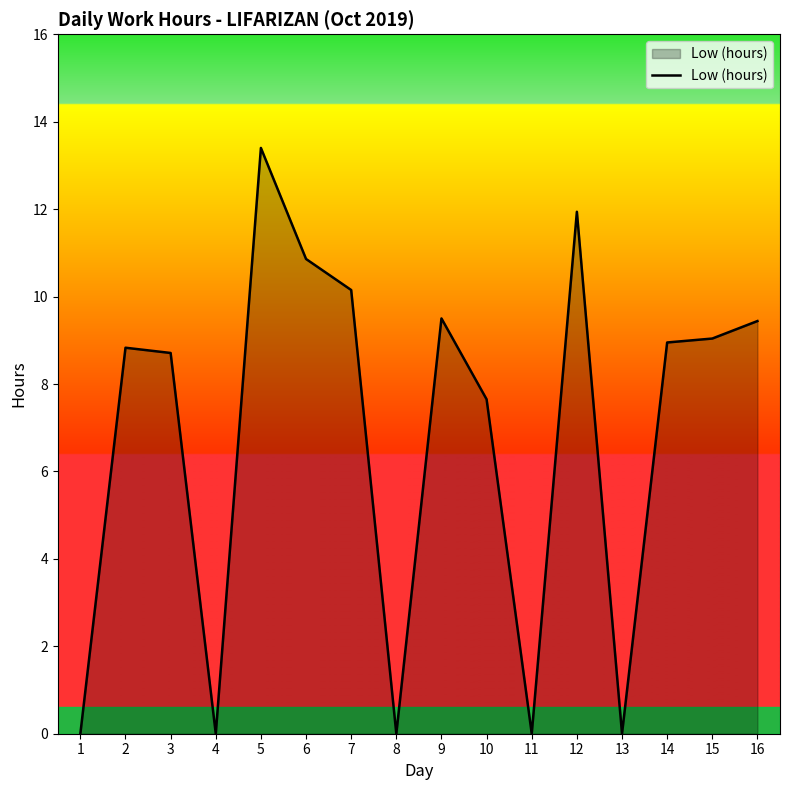

Between 6 and 1, which is larger?

6